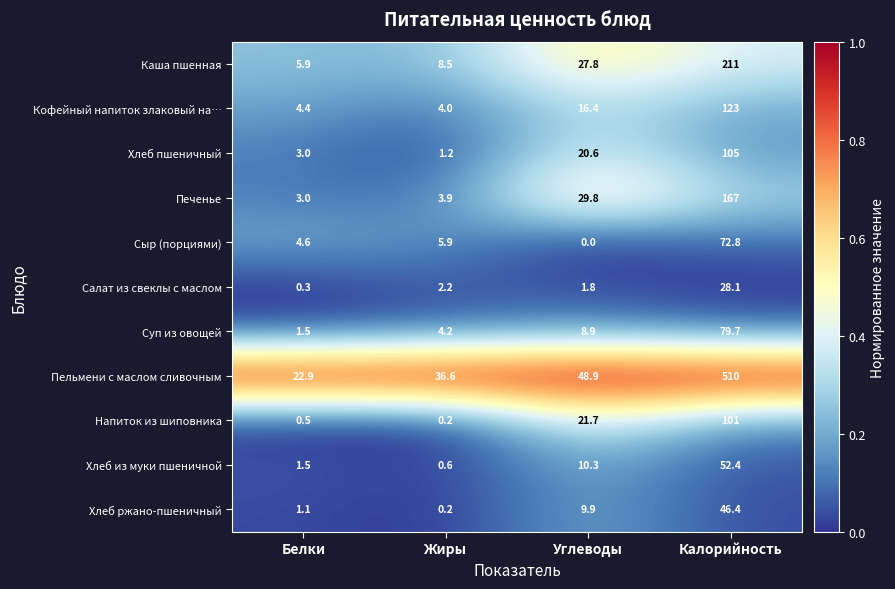

The Печенье series shows 4.8 at Белки. True or false?

False